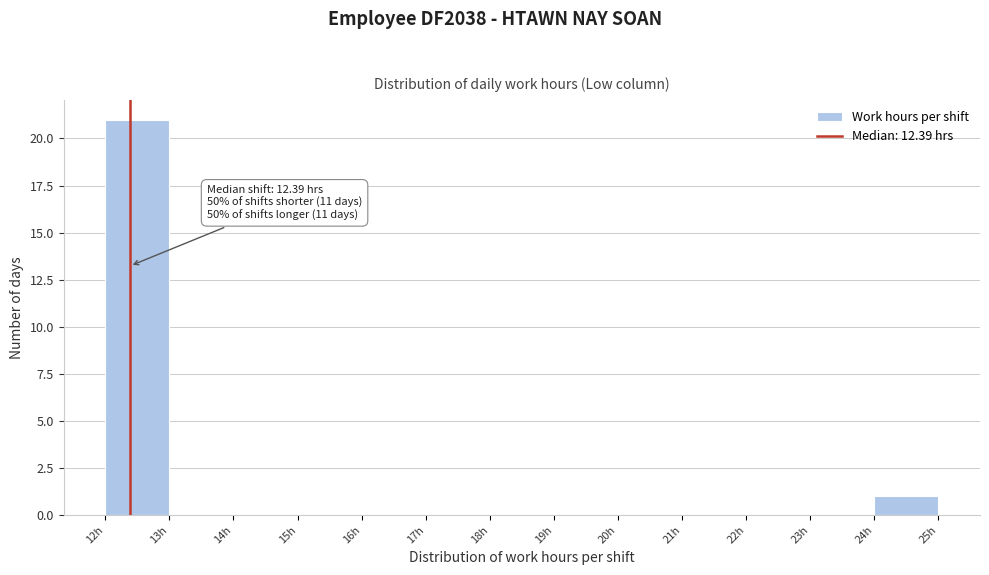

Over which range of the x-axis is the bar tallest?

12 to 13